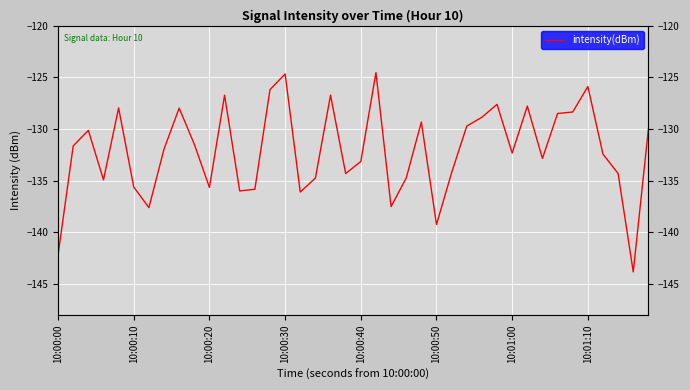

What is the approximate value at 10:00:50?

-139.2